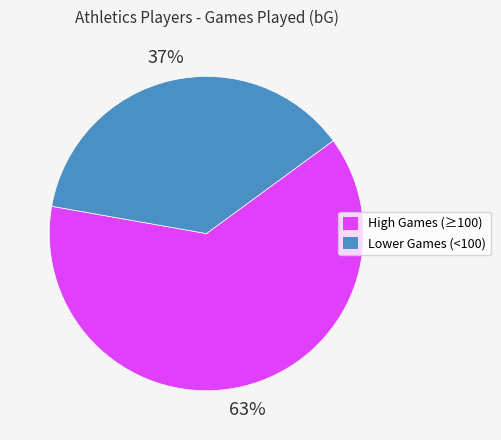

Does any single category account for the majority?

Yes